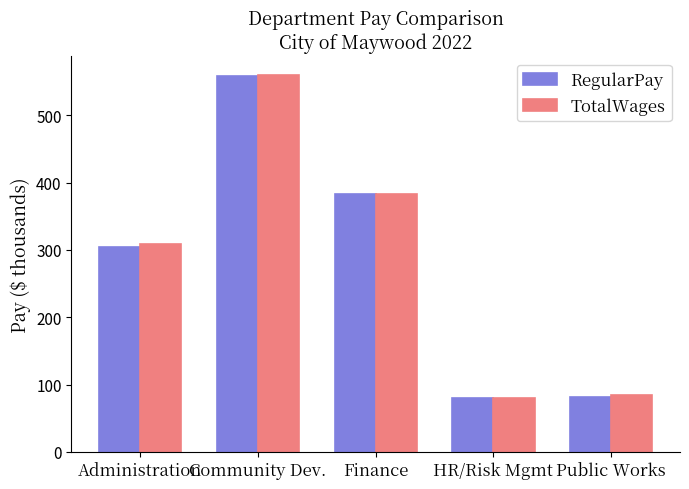

At which label is RegularPay closest to 319?

Administration